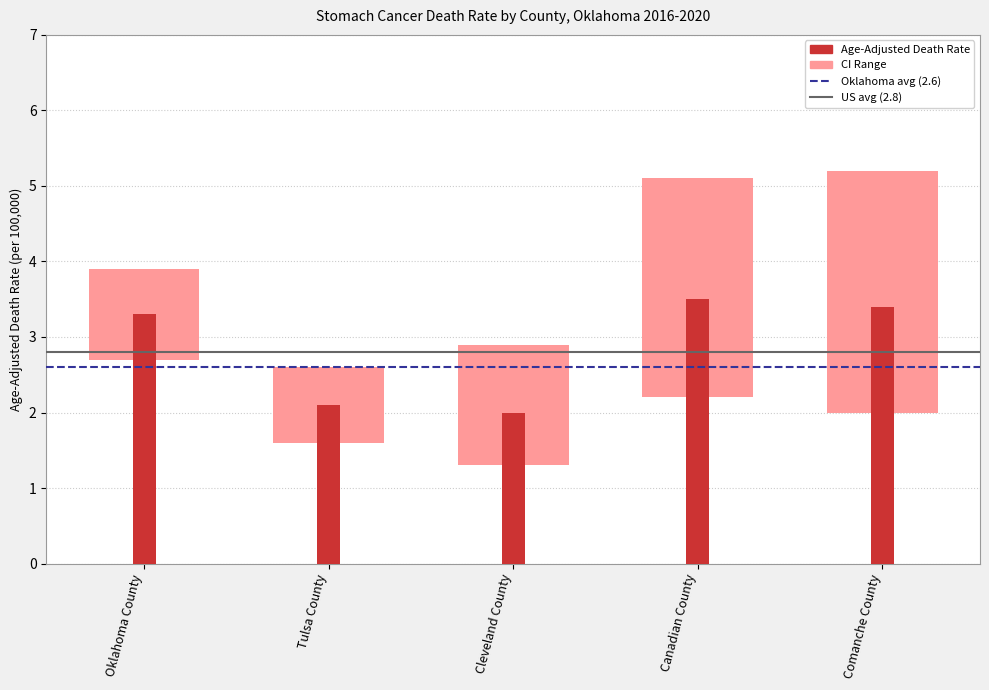

What is the minimum value for Upper CI?

2.6